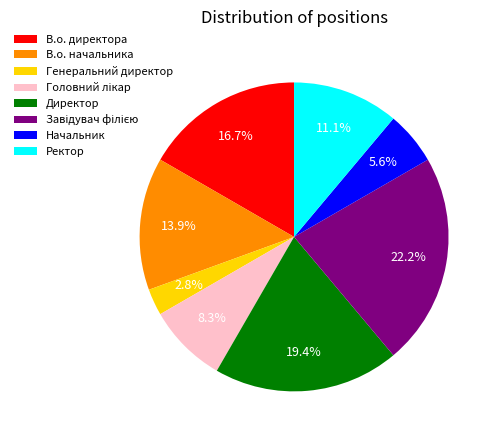

Which has a higher value, Начальник or В.о. начальника?

В.о. начальника